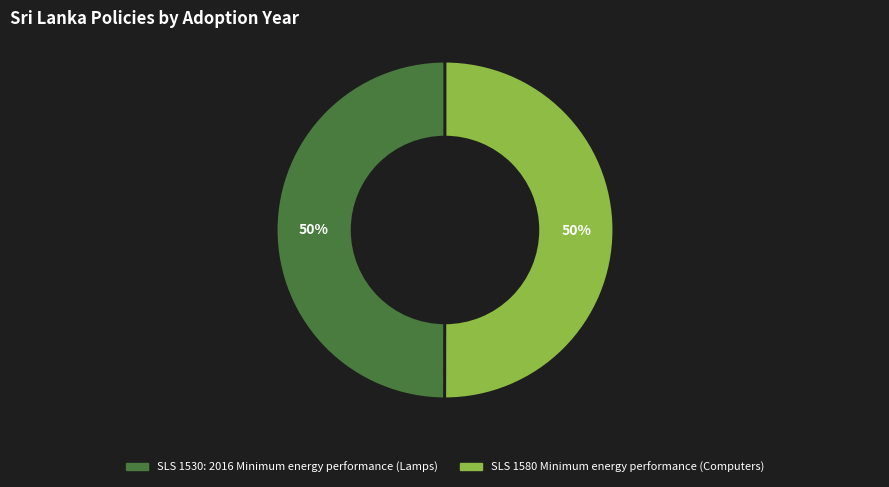

To the nearest percent, what is the combined percentage of SLS 1530: 2016 Minimum energy performance (Lamps) and SLS 1580 Minimum energy performance (Computers)?

100%